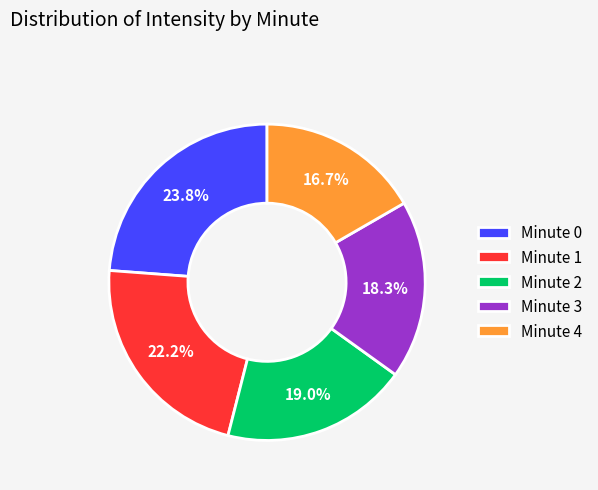

Is the sum of Minute 4 and Minute 2 greater than half?

No